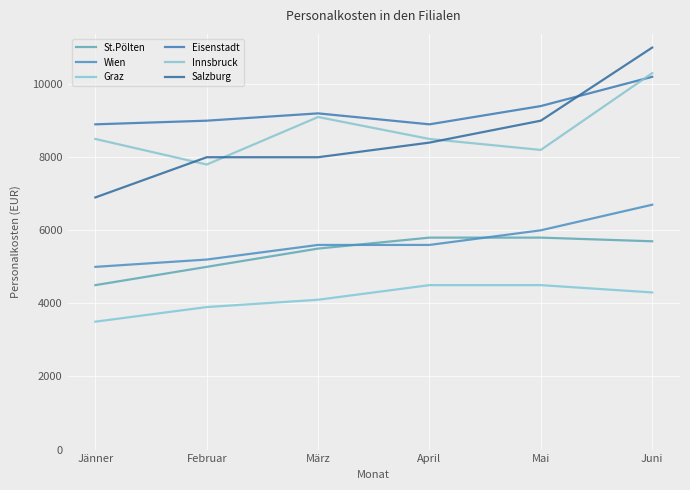

The value of Innsbruck at April is 13510. True or false?

False